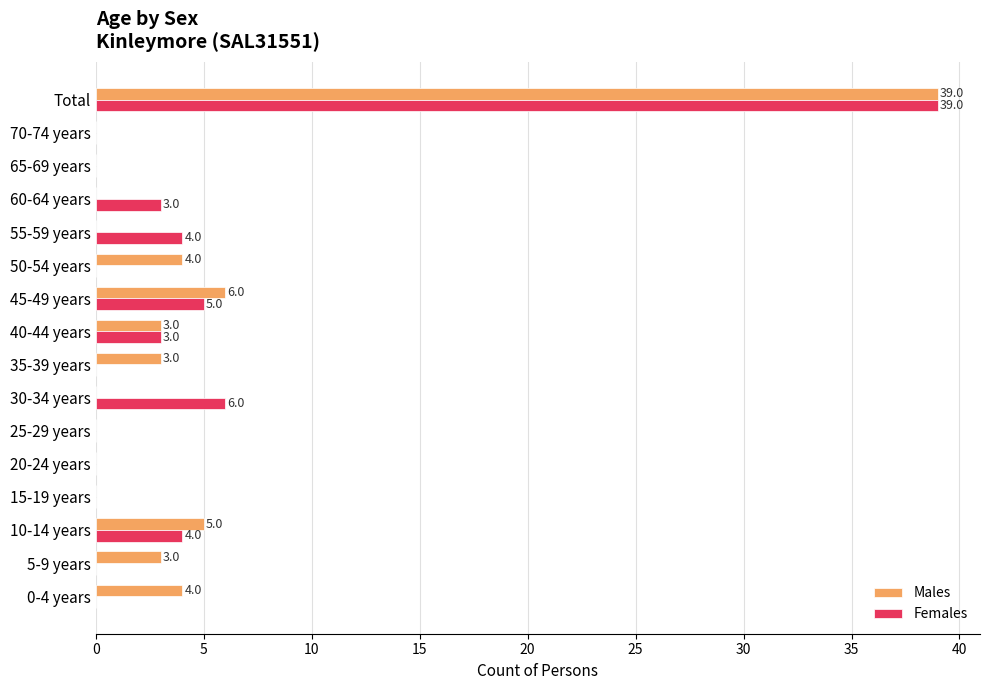

Between 20-24 years and 30-34 years, which series saw the biggest shift?

Females